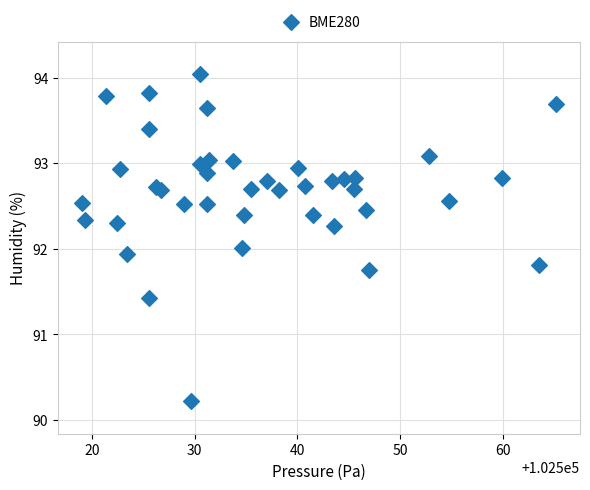

What is the range of X values (max minus min)?

46.2